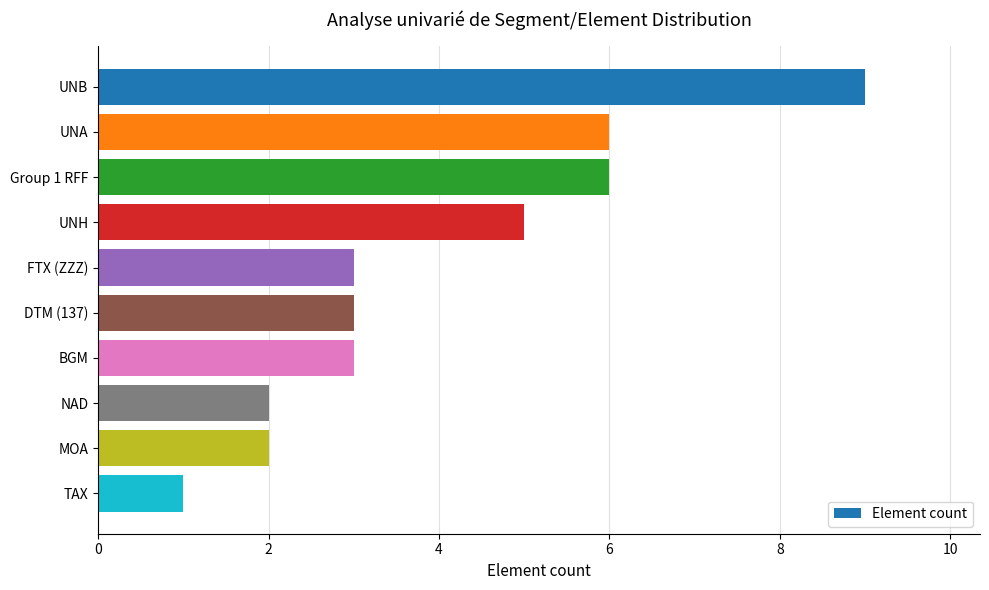

The chart shows a value of 9 at UNB. True or false?

True